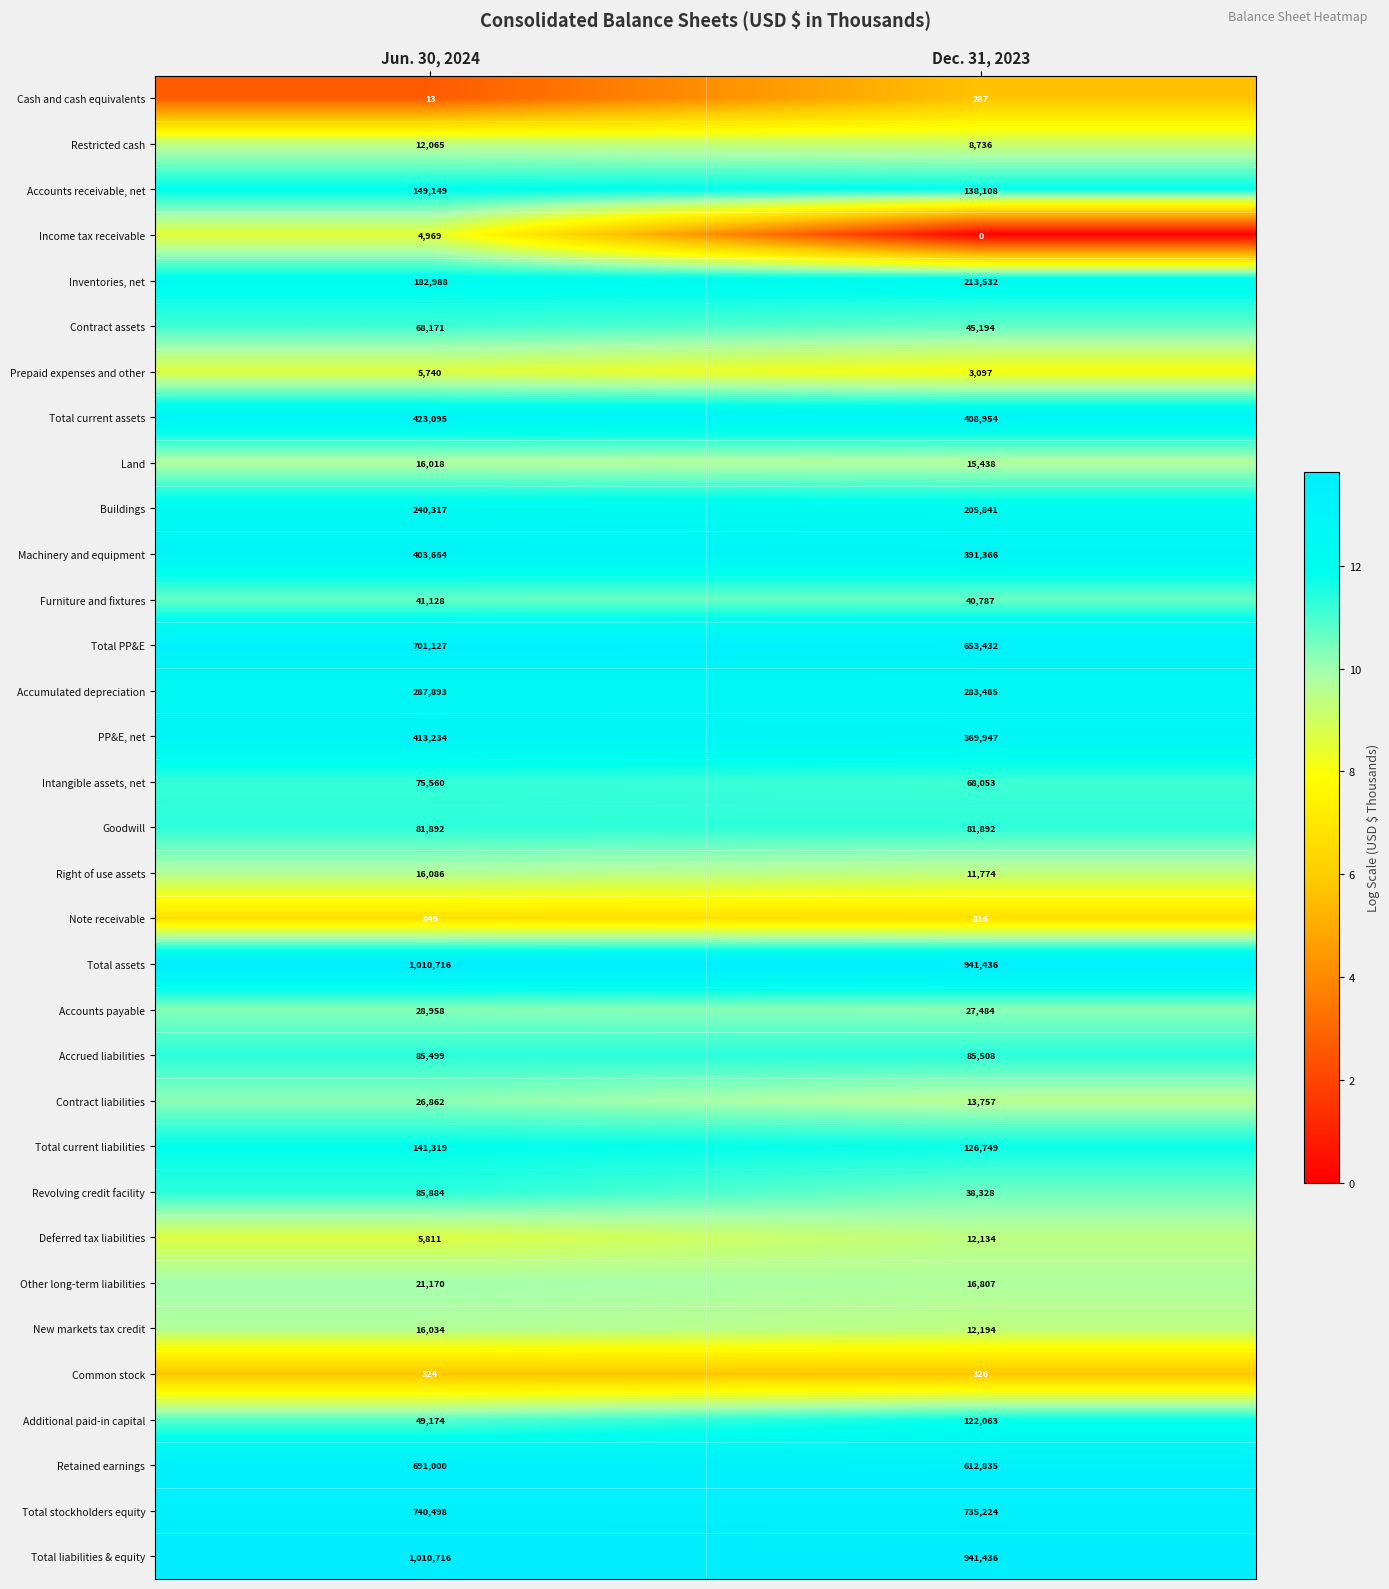

Is the value of Accounts receivable, net at Dec. 31, 2023 greater than the value of Machinery and equipment at Jun. 30, 2024?

No